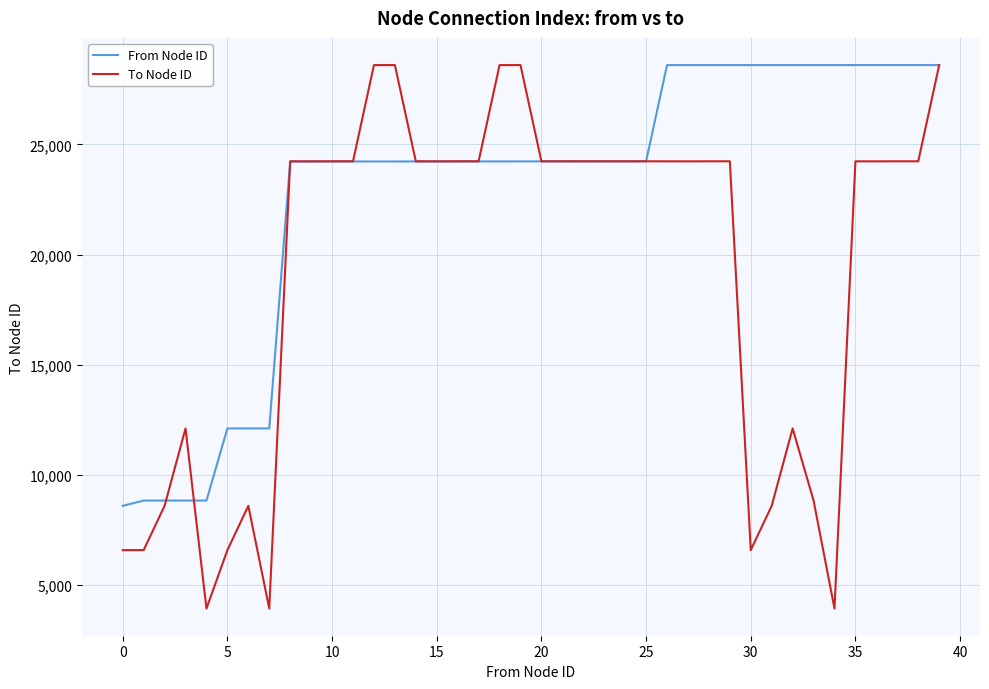

Which series has the largest total across all categories?

From Node ID